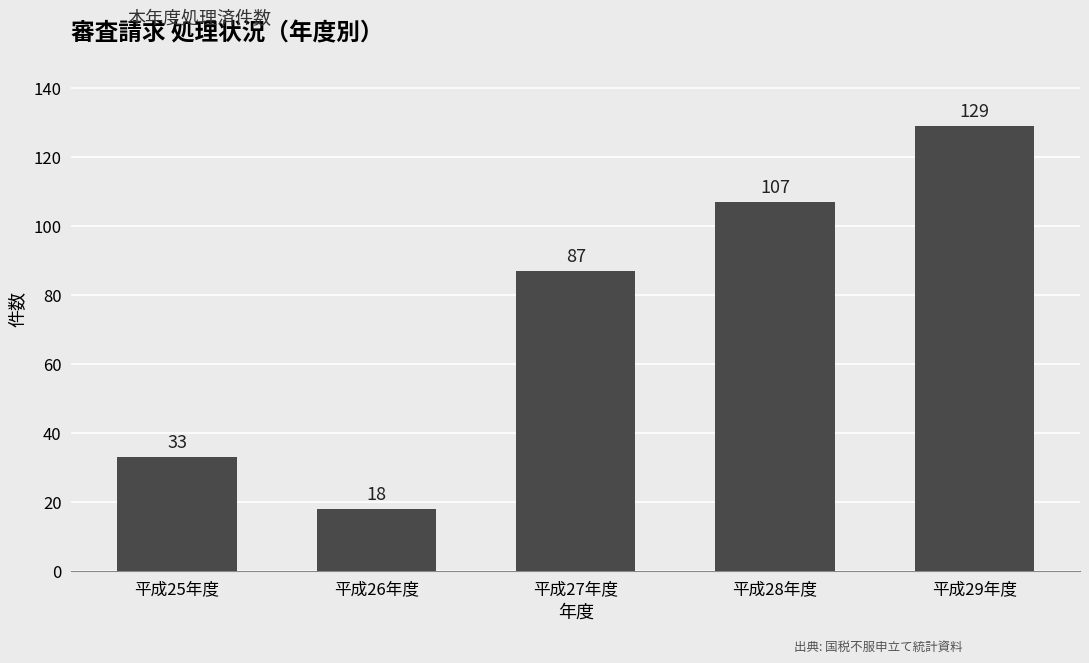

What is the difference between the values at 平成28年度 and 平成26年度?

89